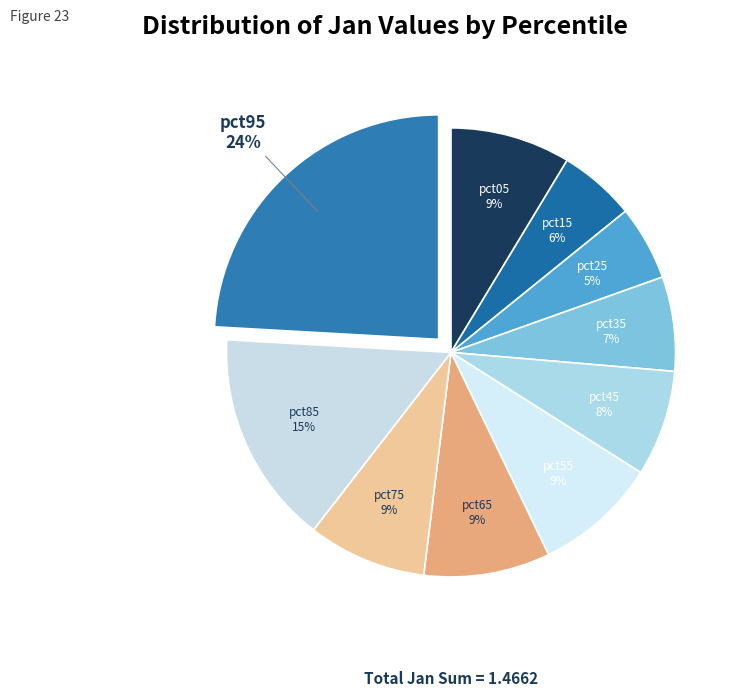

Is it true that pct45 is 22% of the pie?

False